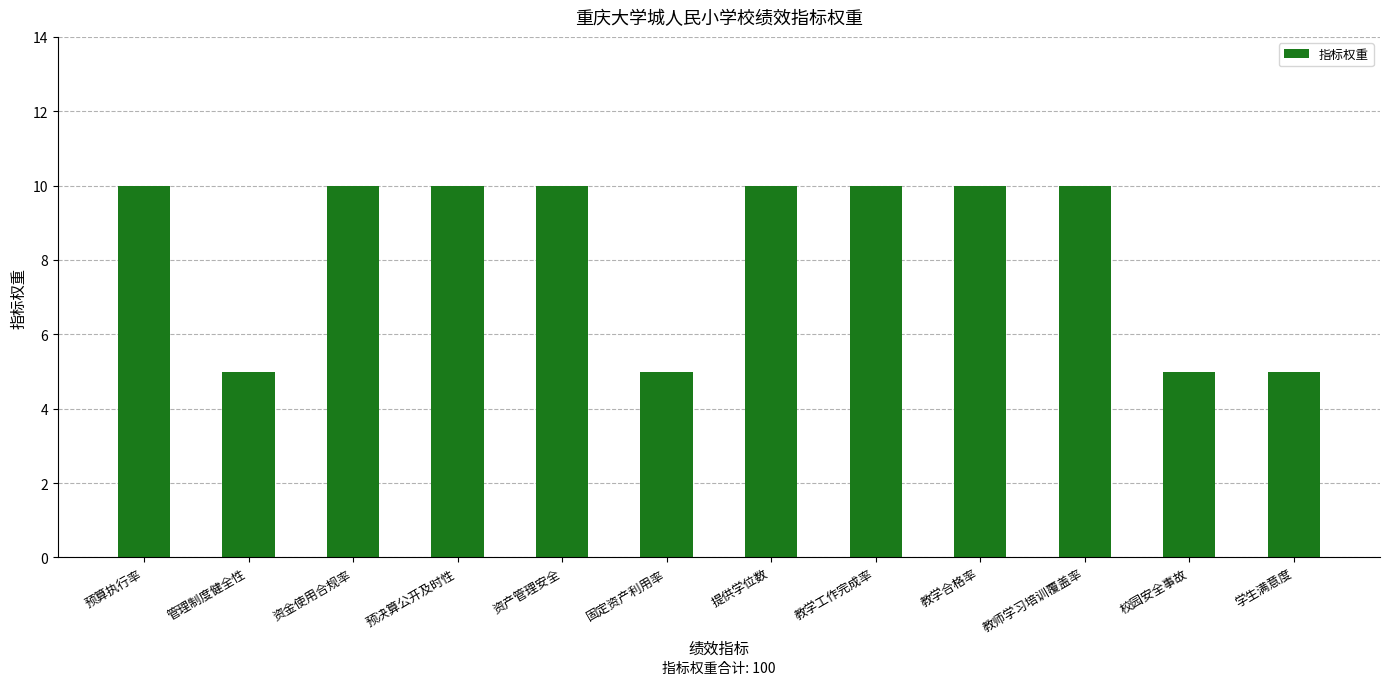

What is the average value?

8